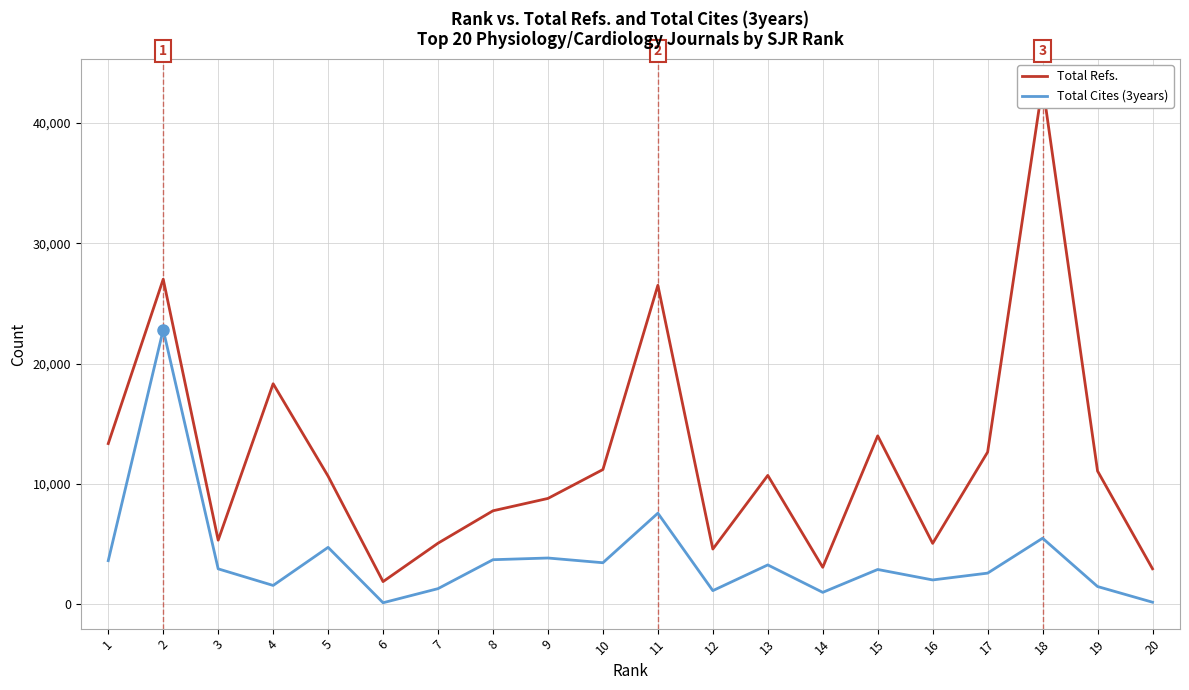

What is the value of the Total Cites (3years) point at the 7th from the left?

1287